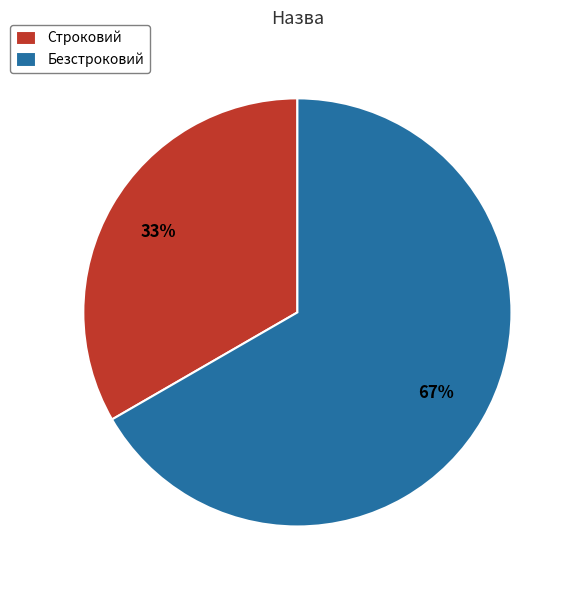

The Строковий slice represents 20% of the pie. True or false?

False